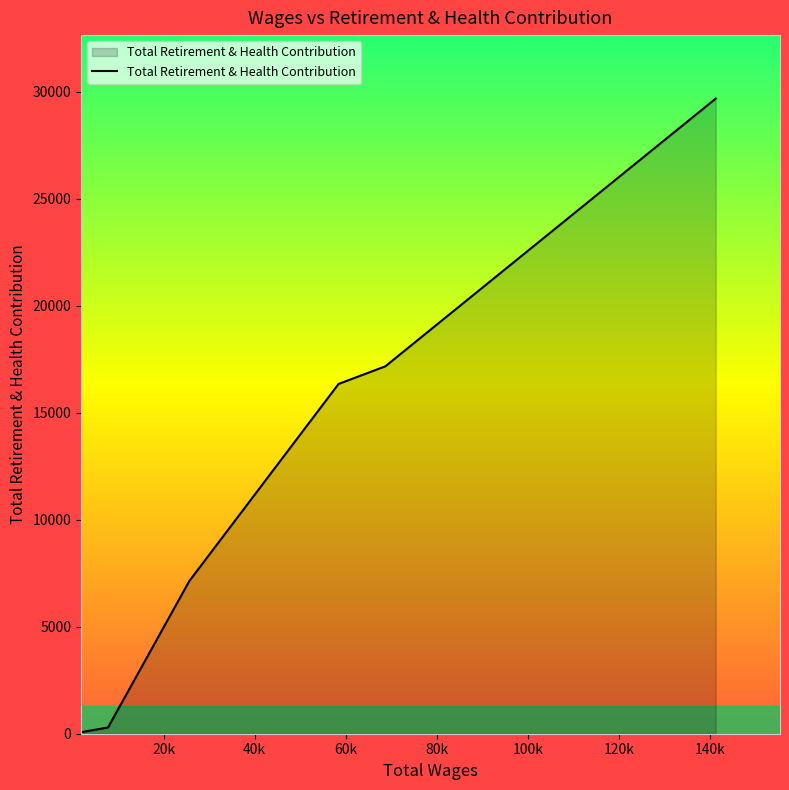

True or false: there are more than 2 points higher than both neighbors.

False